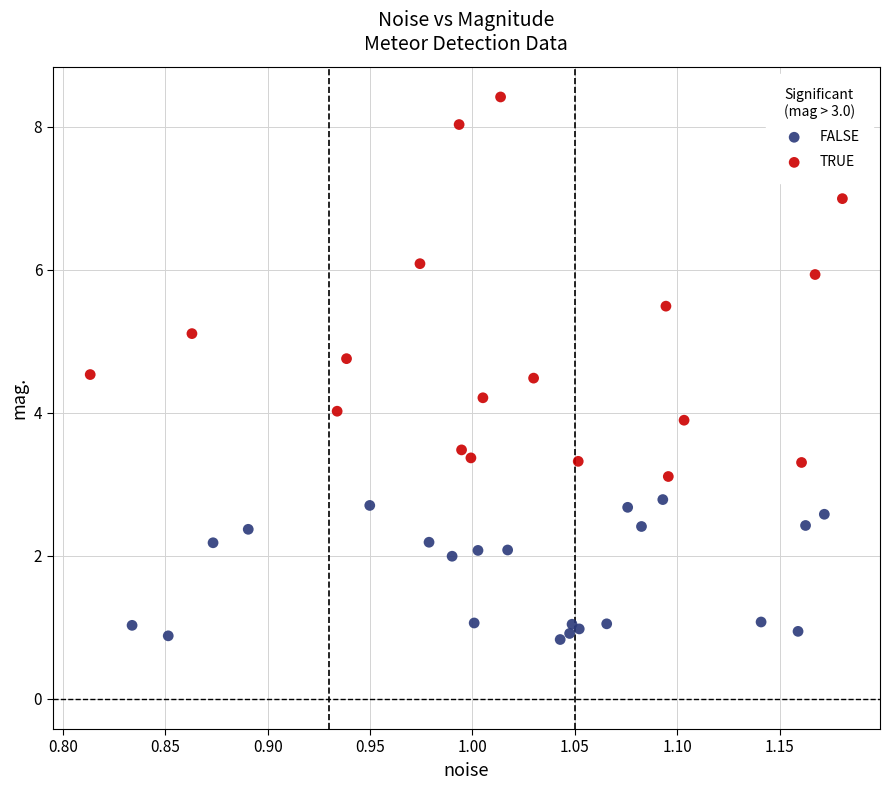

Which series has the widest spread of Y values?

TRUE